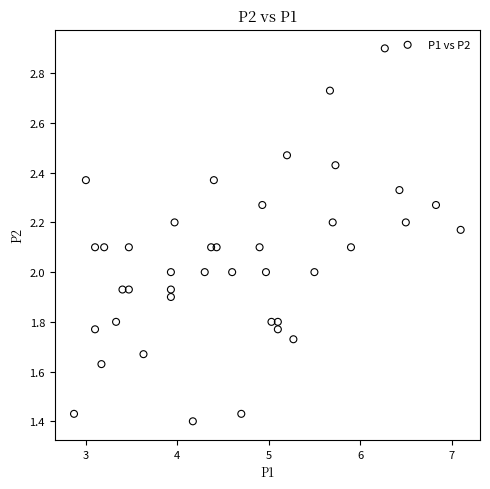

What is the range of Y values (max minus min)?

1.5